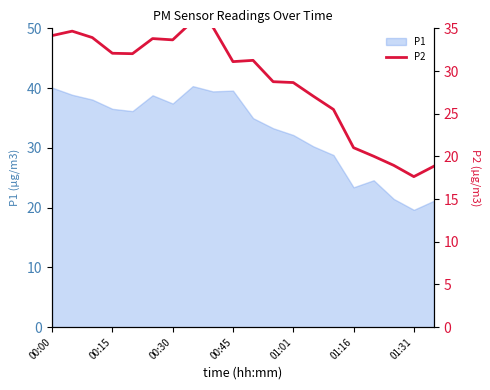

Is it true that P1 equals 67.4 at 00:00?

False